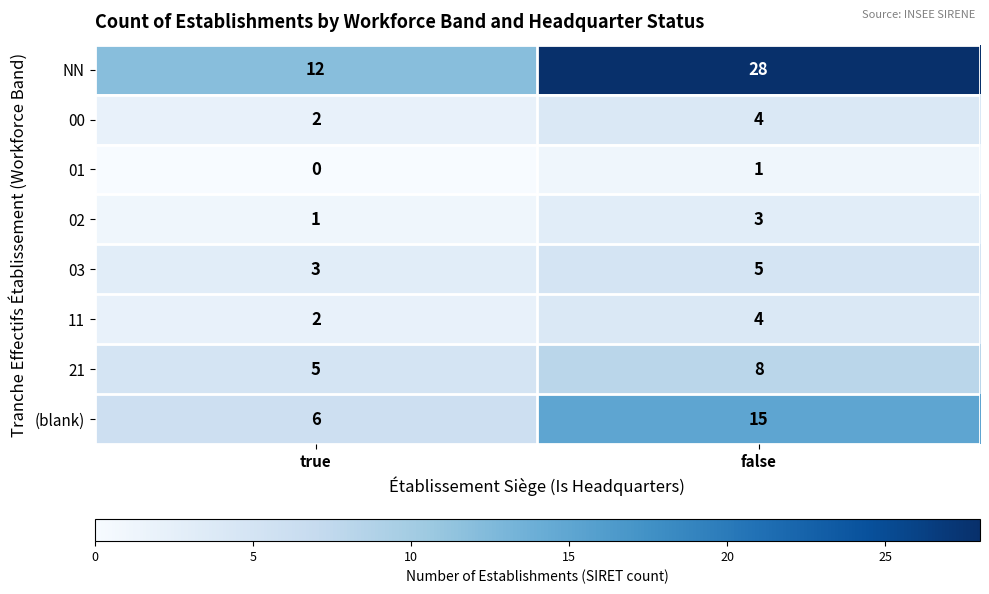

What is the difference between the highest and lowest values at false?

27